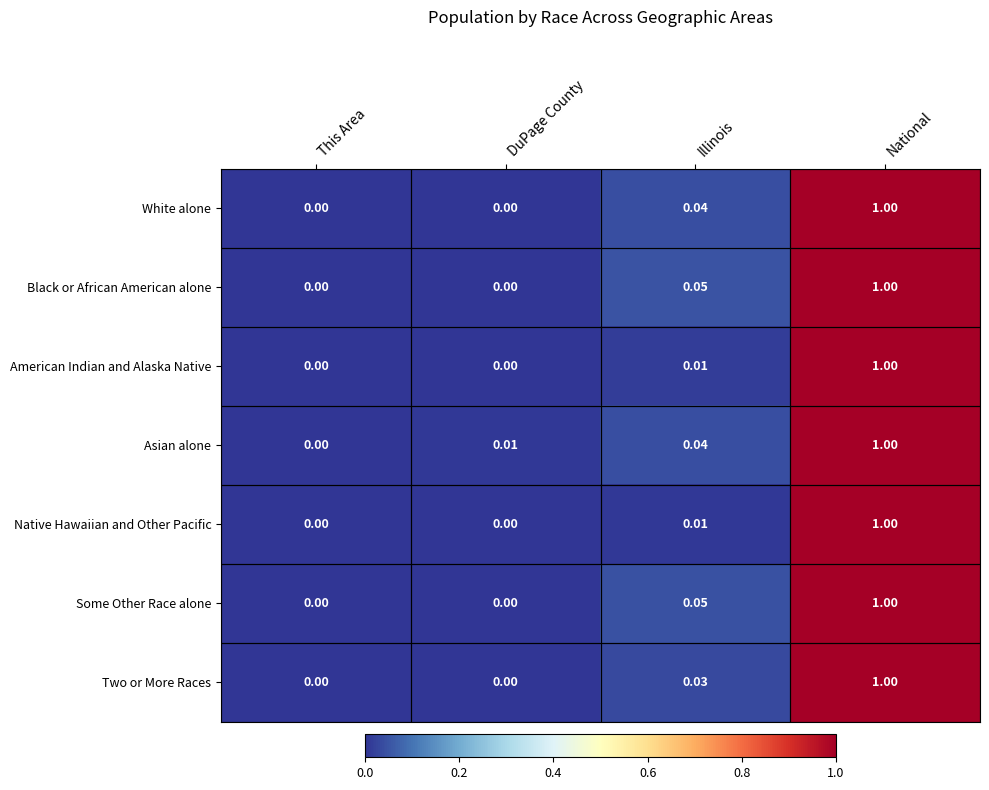

Between This Area and DuPage County, which series saw the biggest shift?

Asian alone